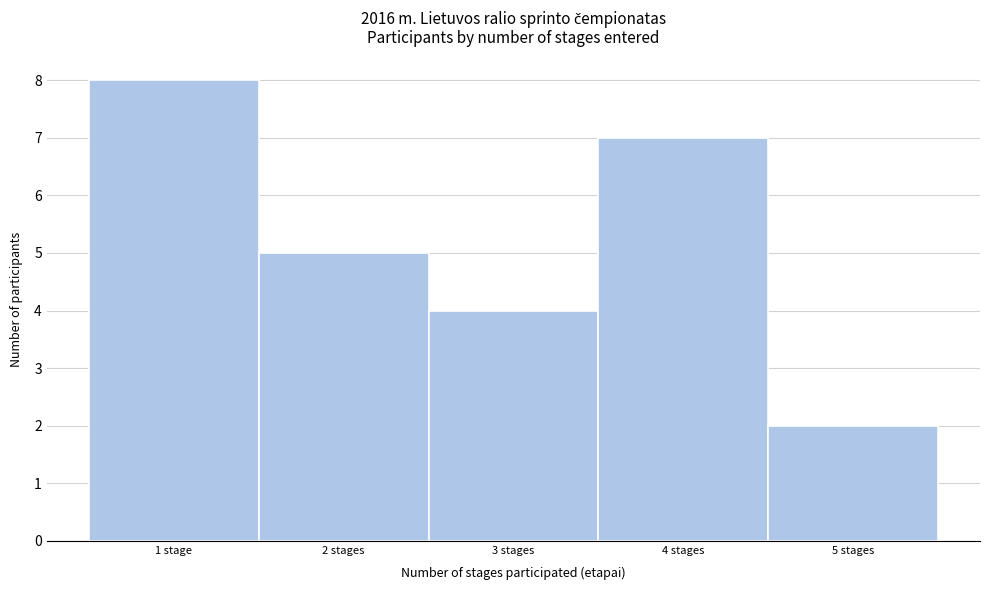

Reading right to left, extract all data points from this chart.

2	7	4	5	8